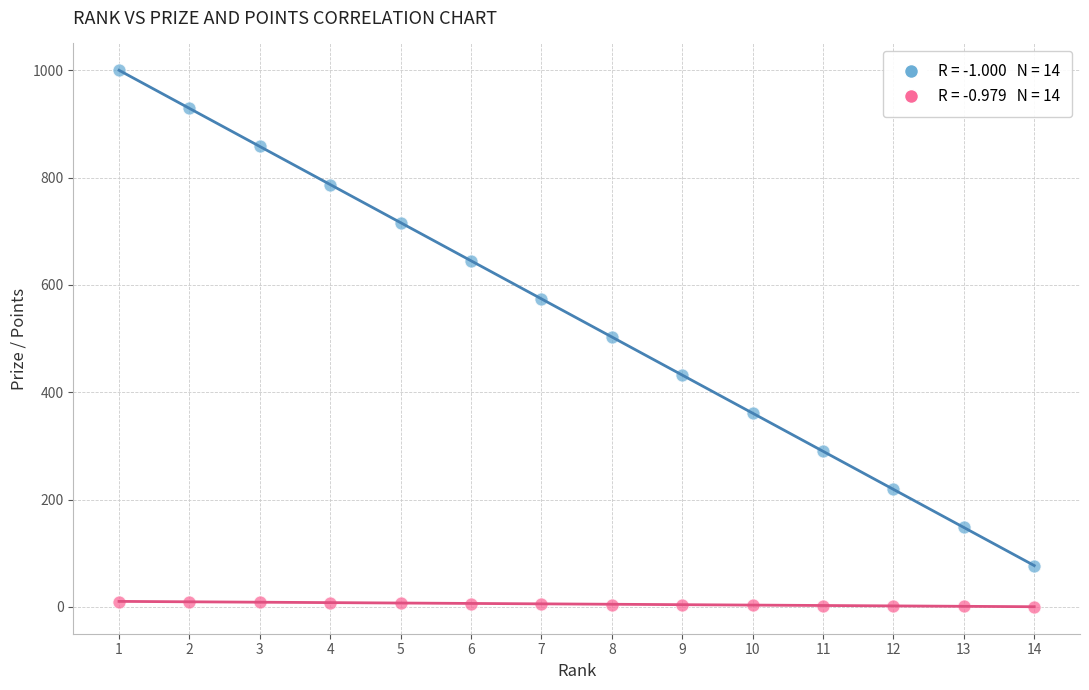

Across all data points, what is the range of X values (max minus min)?

13